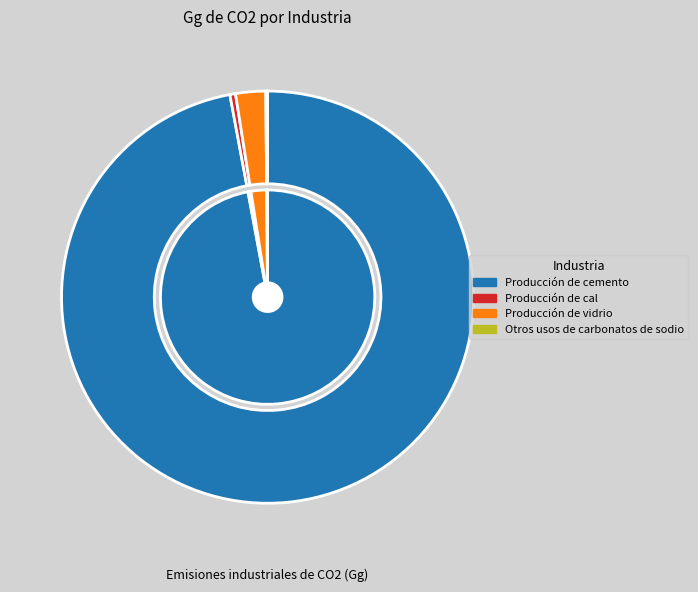

Count the number of slices in the pie.

4